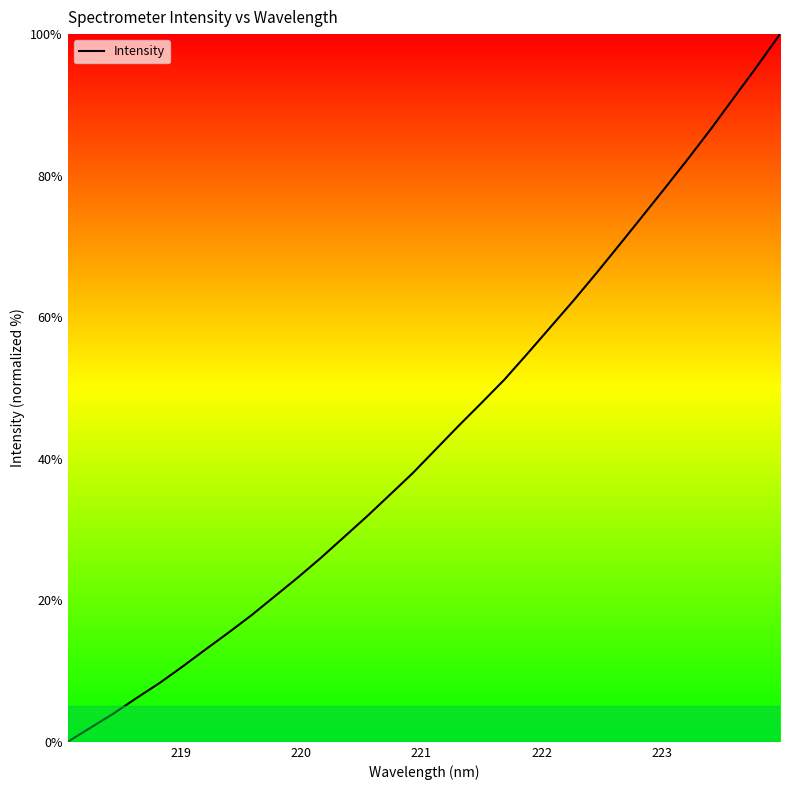

Reading right to left, what are all the values shown in this chart?

100.0	95.5	91.1	86.6	82.4	78.3	74.2	70.2	66.2	62.3	58.6	54.9	51.2	47.9	44.6	41.3	37.9	34.9	31.8	28.9	26.0	23.2	20.6	17.9	15.4	13.1	10.7	8.3	6.2	4.0	2.0	0.0